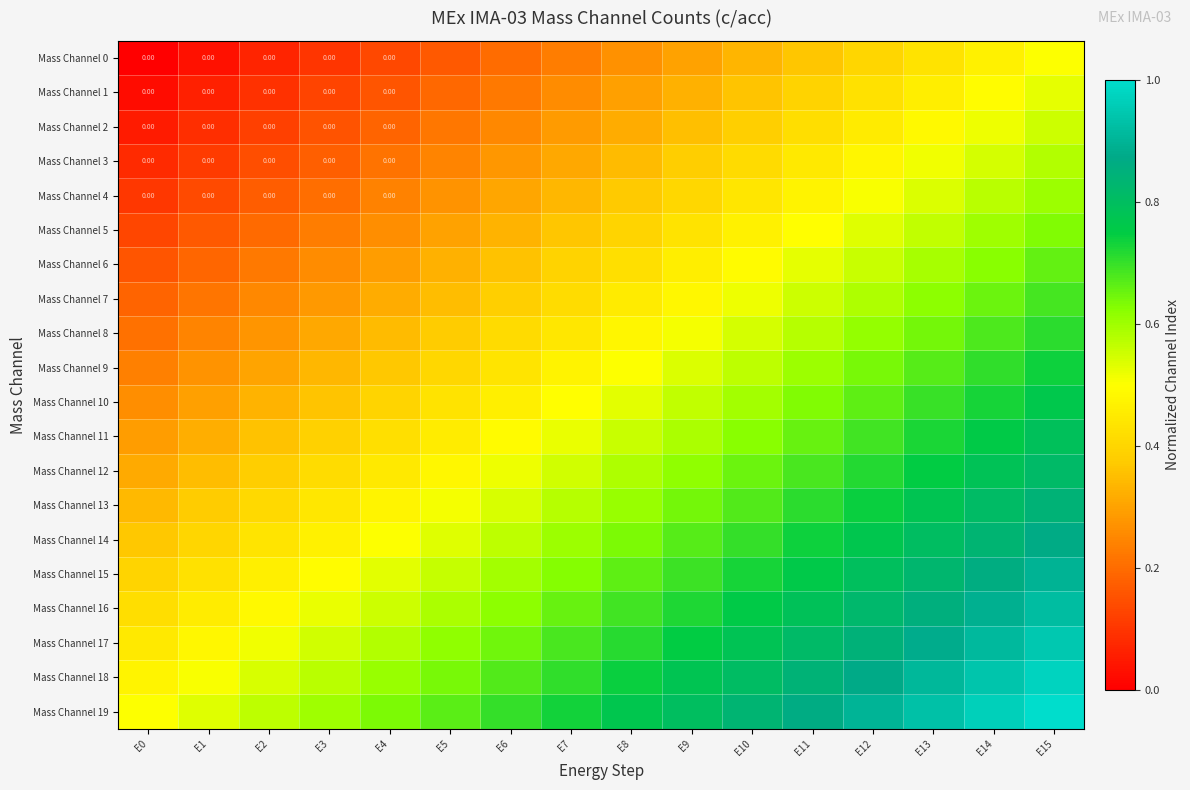

At how many categories does at least one series exceed 0?

16